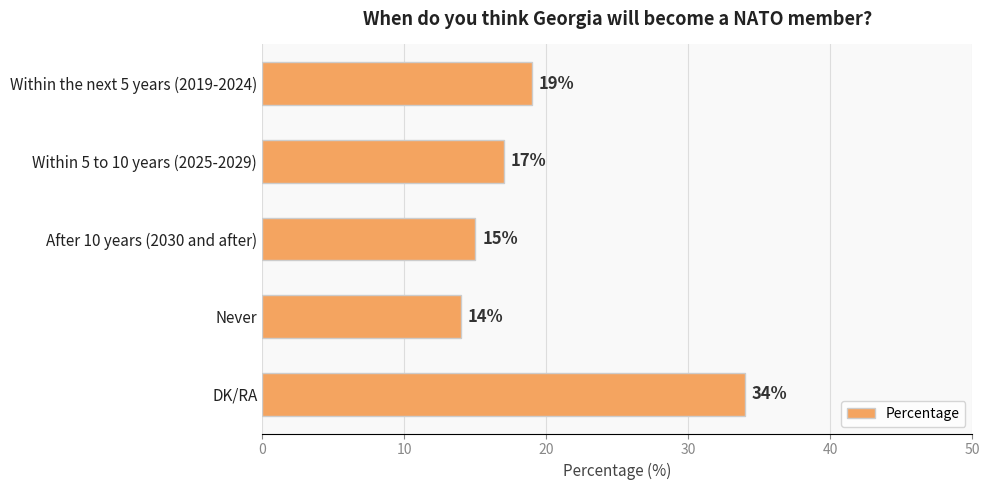

Are the bars horizontal?

Yes